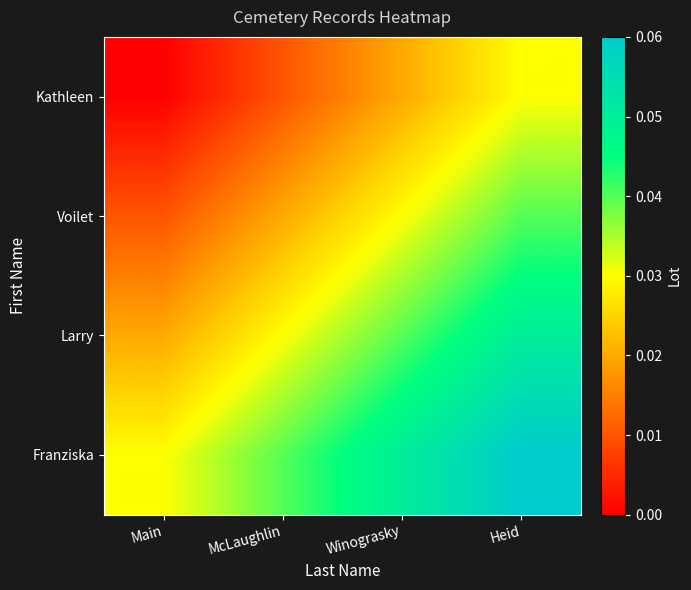

Reading left to right, list all the values displayed in this chart.

Kathleen: Main=0.0	McLaughlin=0.0	Winograsky=0.0	Heid=0.0
Voilet: Main=0.0	McLaughlin=0.0	Winograsky=0.0	Heid=0.0
Larry: Main=0.0	McLaughlin=0.0	Winograsky=0.0	Heid=0.1
Franziska: Main=0.0	McLaughlin=0.0	Winograsky=0.1	Heid=0.1